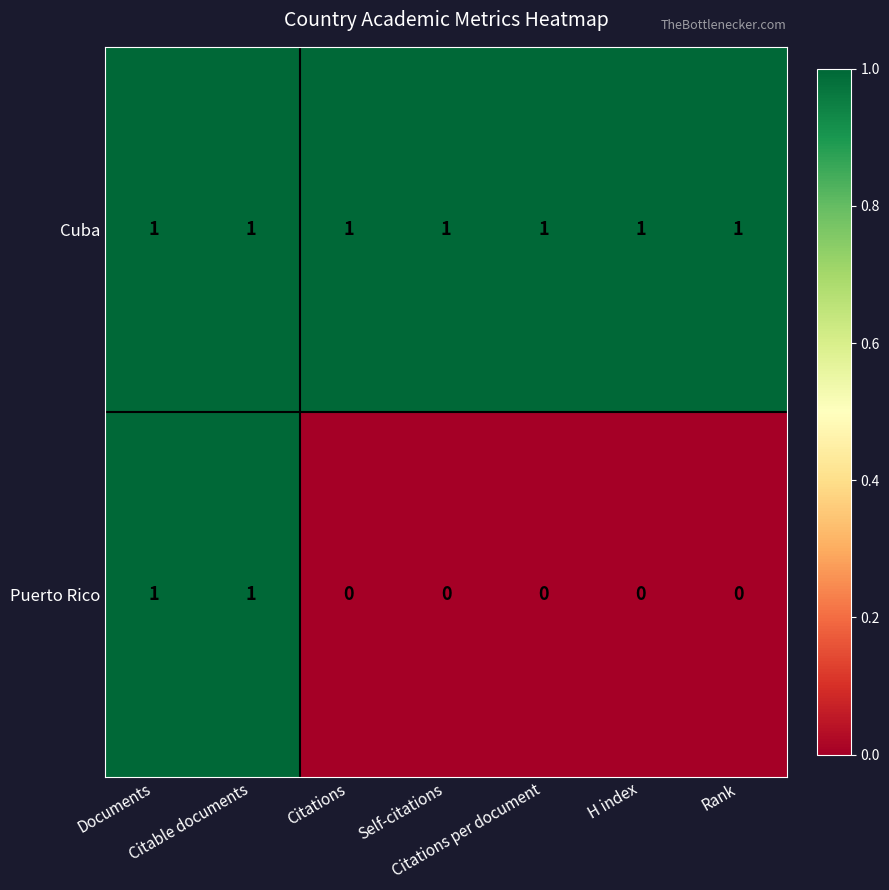

List the series in order of their overall mean, highest first.

Cuba, Puerto Rico